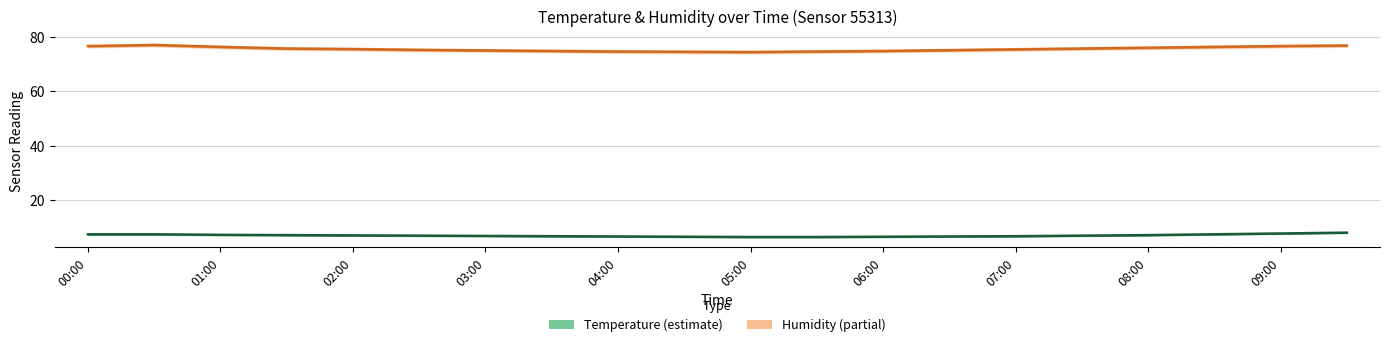

Does the chart have visible grid lines?

Yes